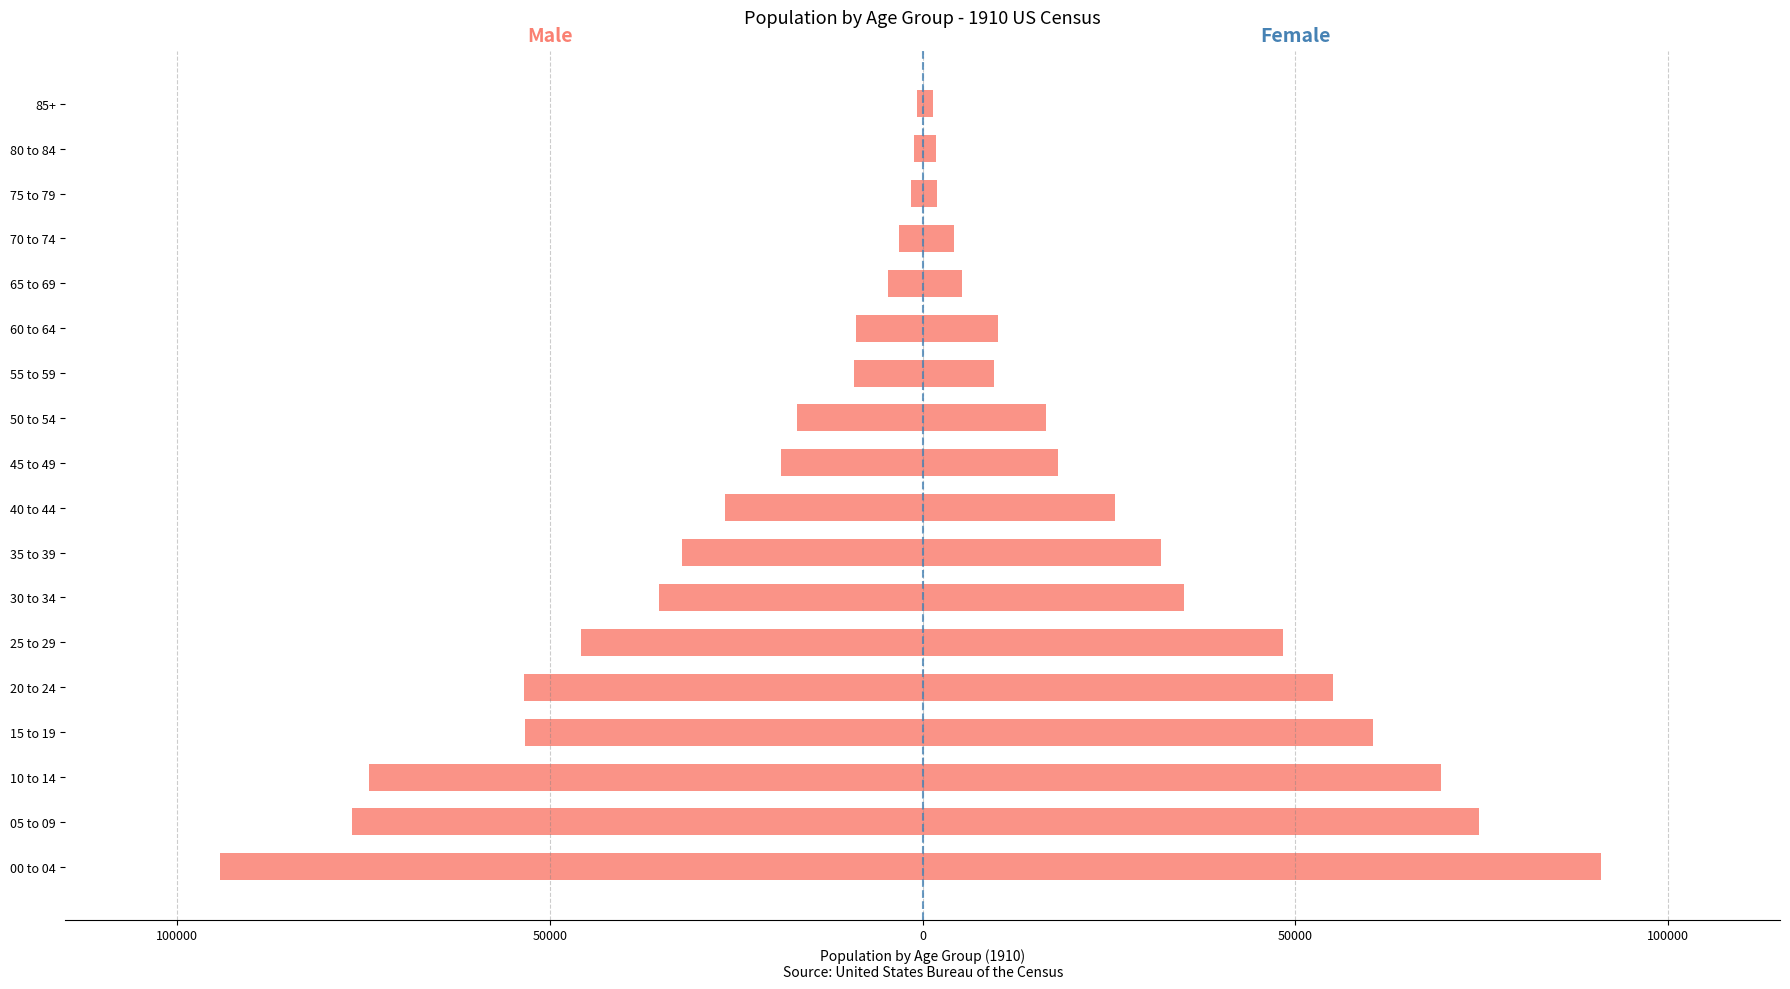

What is the difference between the maximum and second lowest values in the Male series?

75739